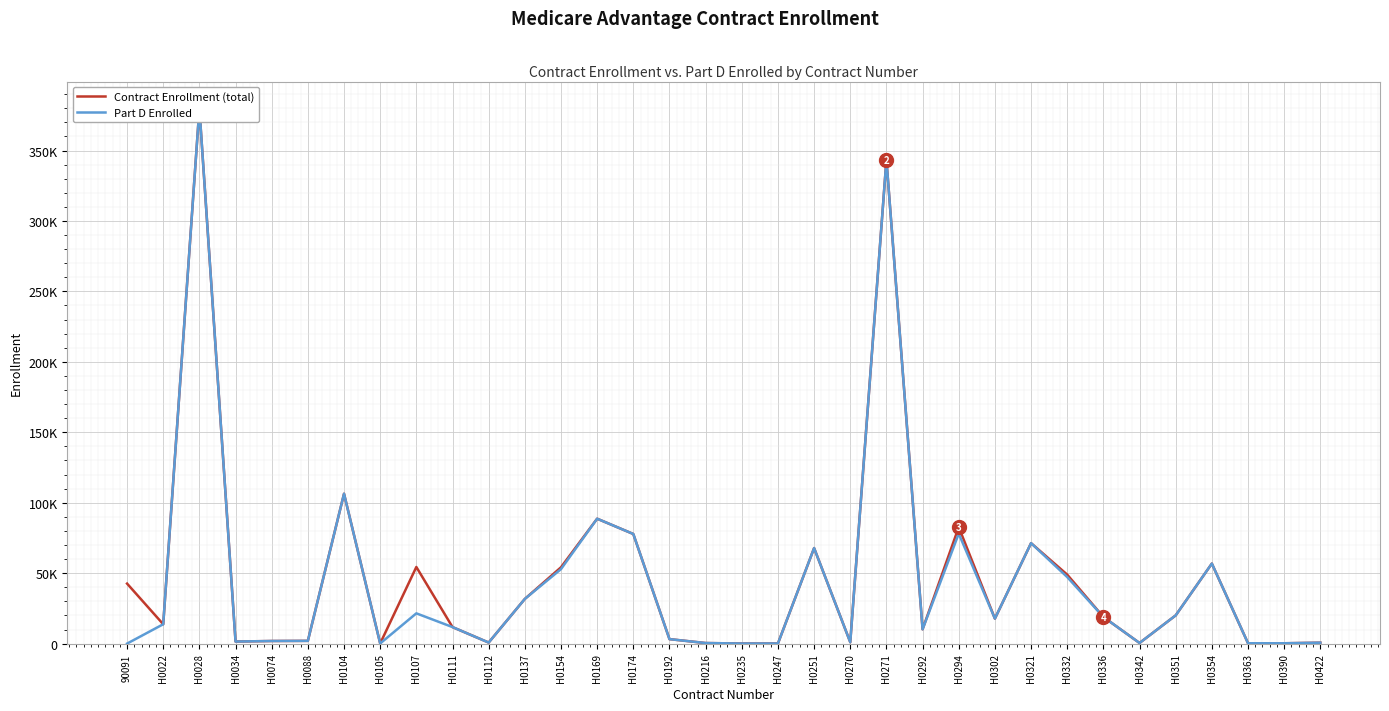

Rank the categories by Part D Enrolled value from highest to lowest.

H0028, H0271, H0104, H0169, H0294, H0174, H0321, H0251, H0354, H0154, H0332, H0137, H0107, H0351, H0336, H0302, H0022, H0111, H0292, H0192, H0088, H0074, H0034, H0270, H0112, H0422, H0342, H0216, H0363, H0390, H0105, H0247, H0235, 90091